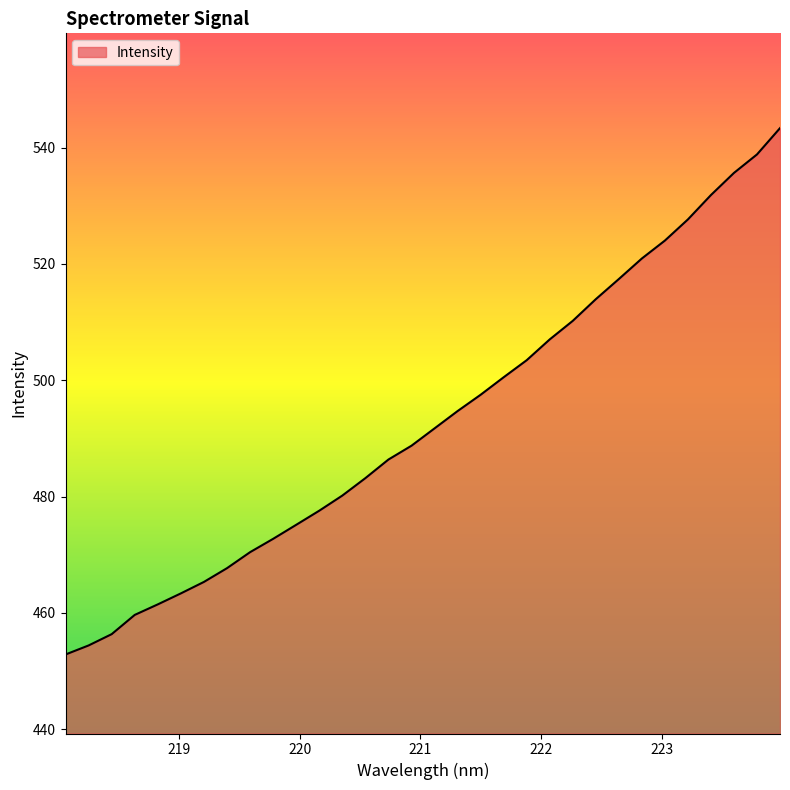

What is the maximum value shown in the chart?

543.3